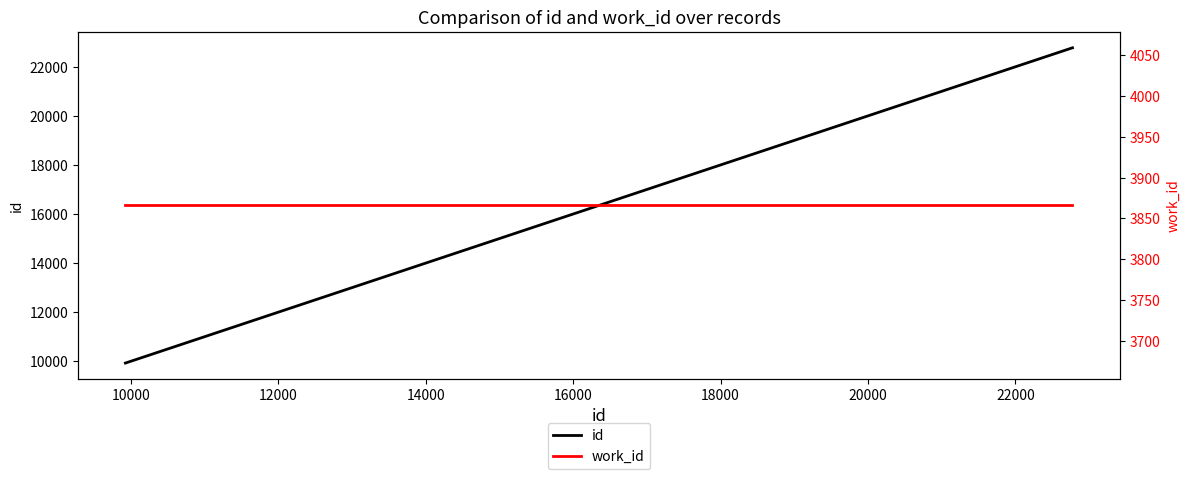

How many distinct data groups are displayed?

2